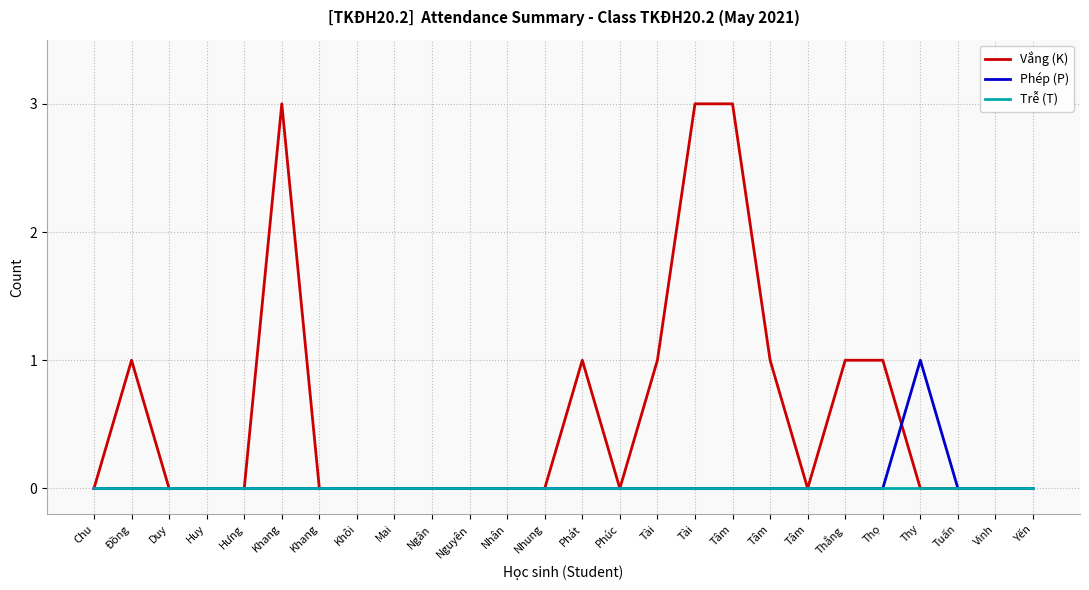

How many lines are shown in the chart?

3